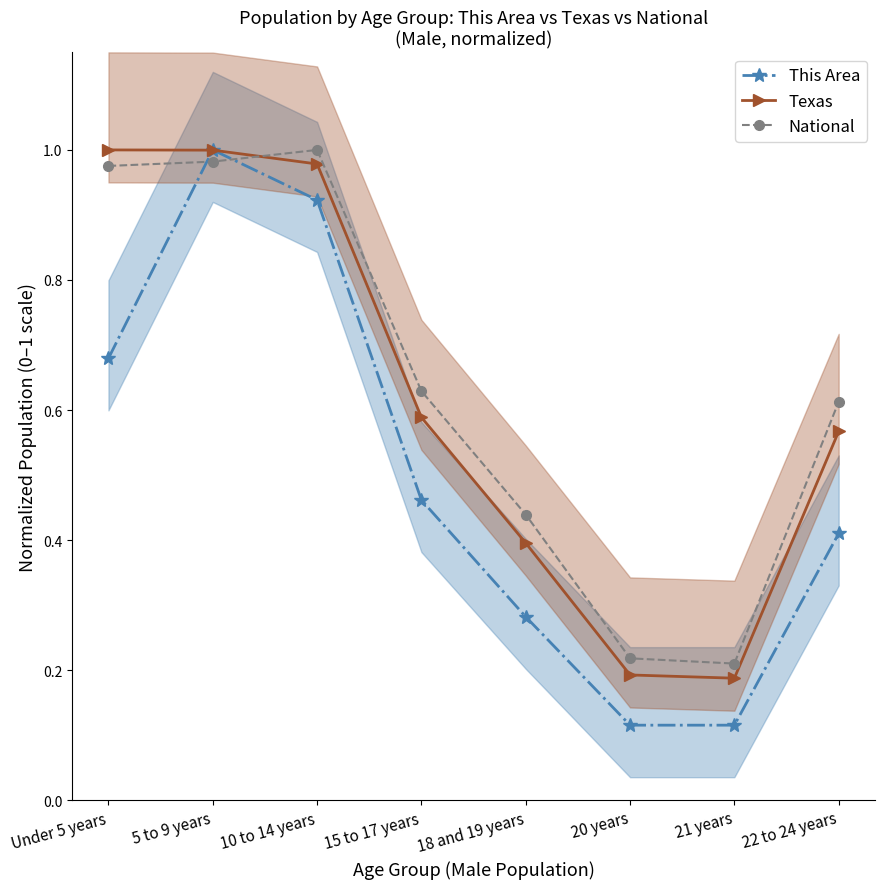

At 22 to 24 years, list the series in order from largest to smallest.

National, Texas, This Area